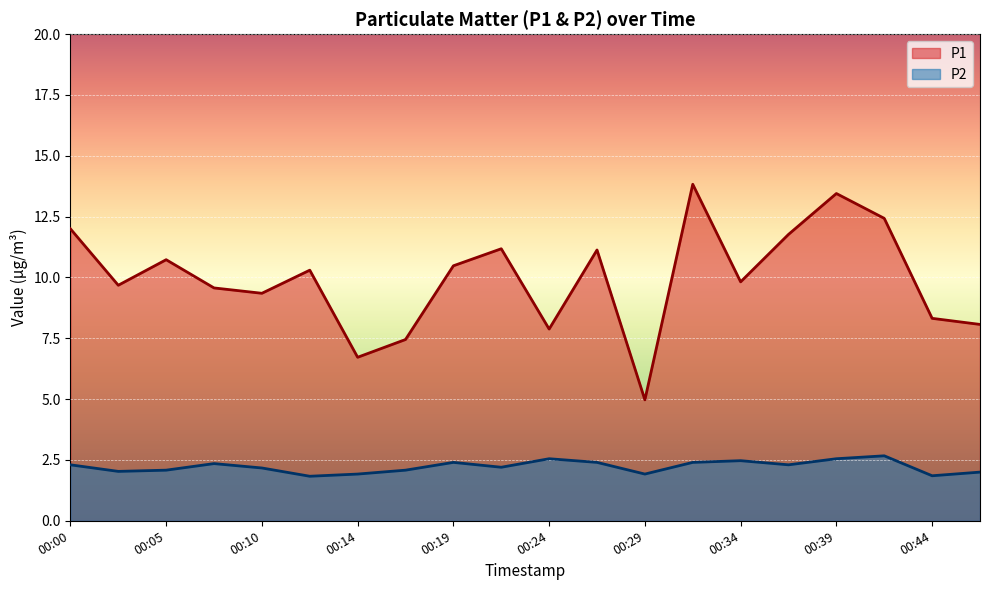

Reading left to right, transcribe all the data shown in this chart.

P1: 12.0	9.7	10.7	9.6	9.3	10.3	6.7	7.5	10.5	11.2	7.9	11.1	5.0	13.8	9.8	11.8	13.4	12.4	8.3	8.1
P2: 2.3	2.0	2.1	2.4	2.2	1.8	1.9	2.1	2.4	2.2	2.5	2.4	1.9	2.4	2.5	2.3	2.5	2.7	1.9	2.0